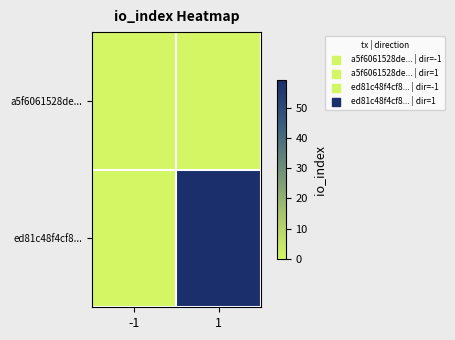

Which category has the lowest value across all series?

-1